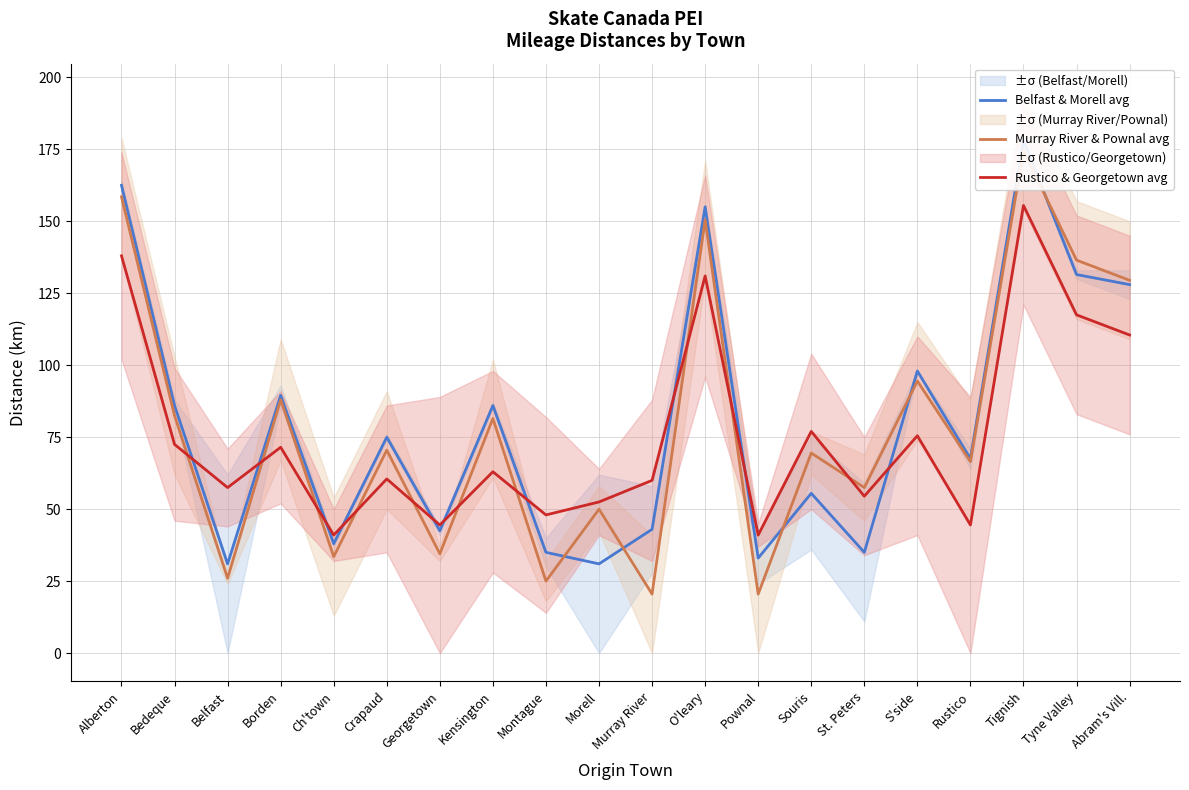

What is the difference between the second highest and minimum values in the Belfast & Morell avg series?

131.5